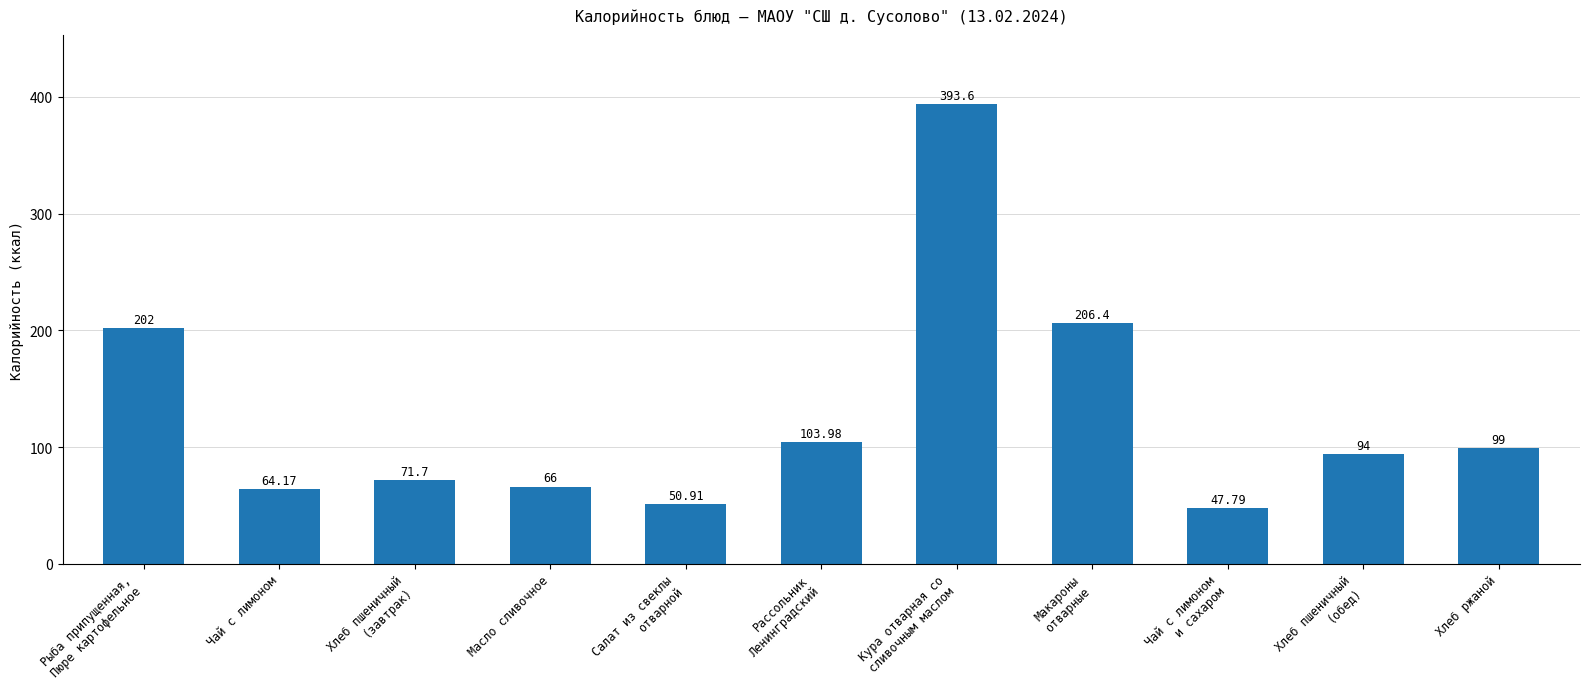

How many categories are shown in the chart?

11